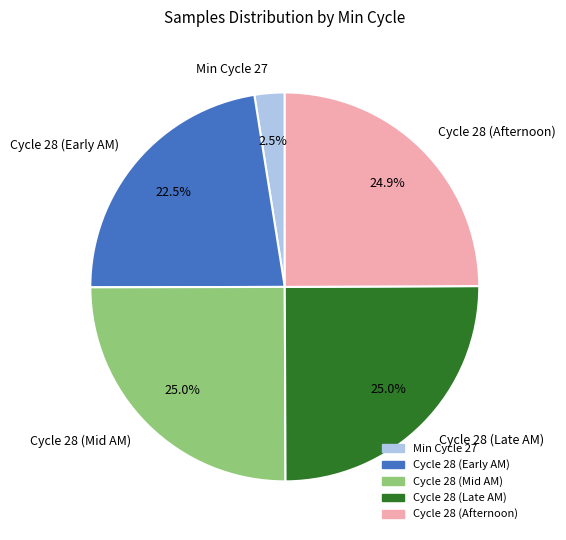

What is the total percentage of Cycle 28 (Late AM) and Cycle 28 (Afternoon)?

49.9%